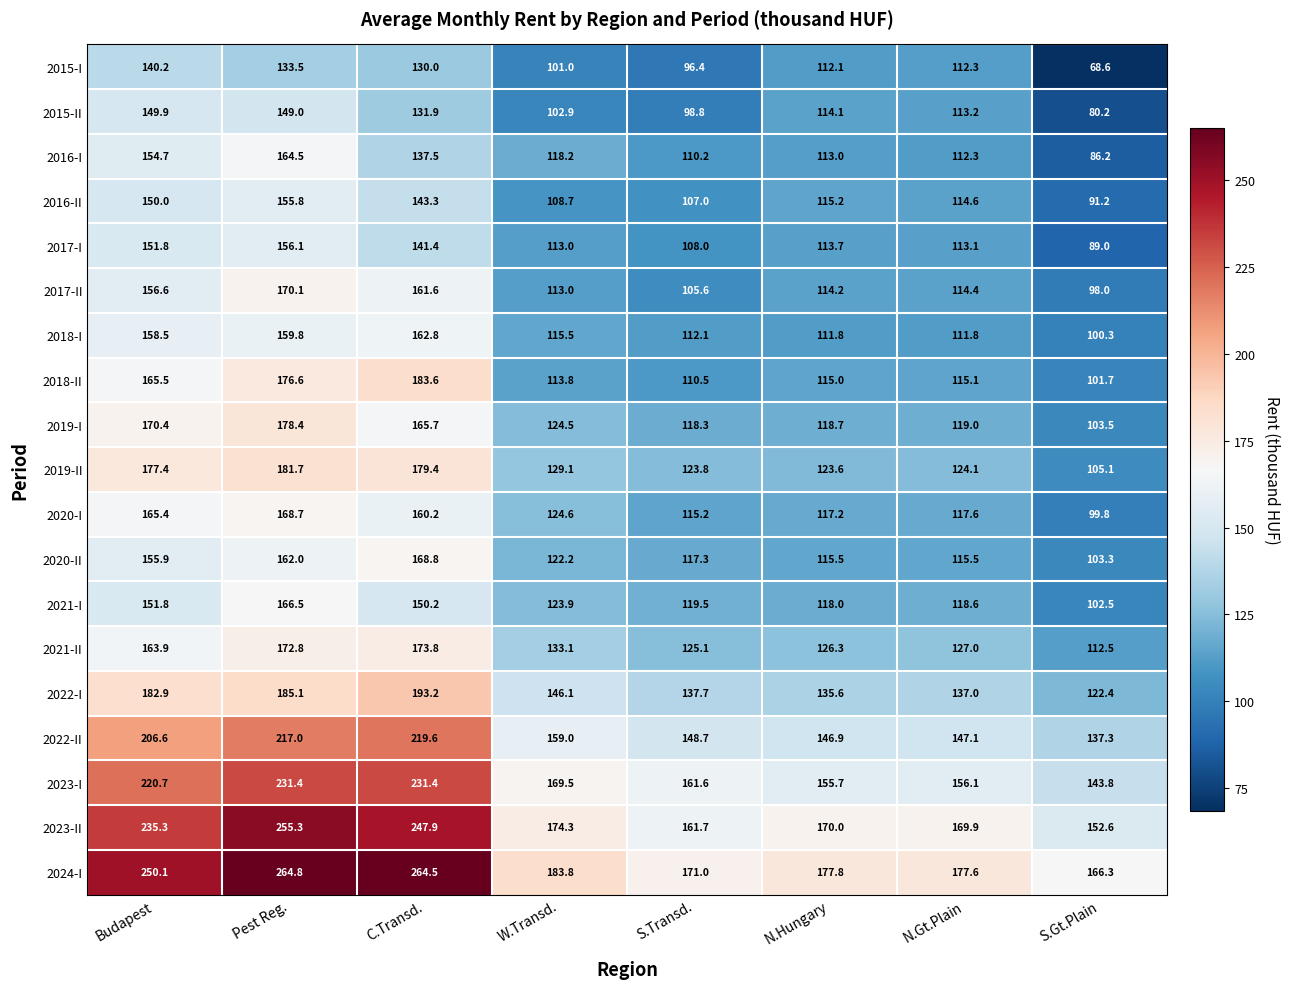

What is the spread (max minus min) of values at Budapest?

109.9